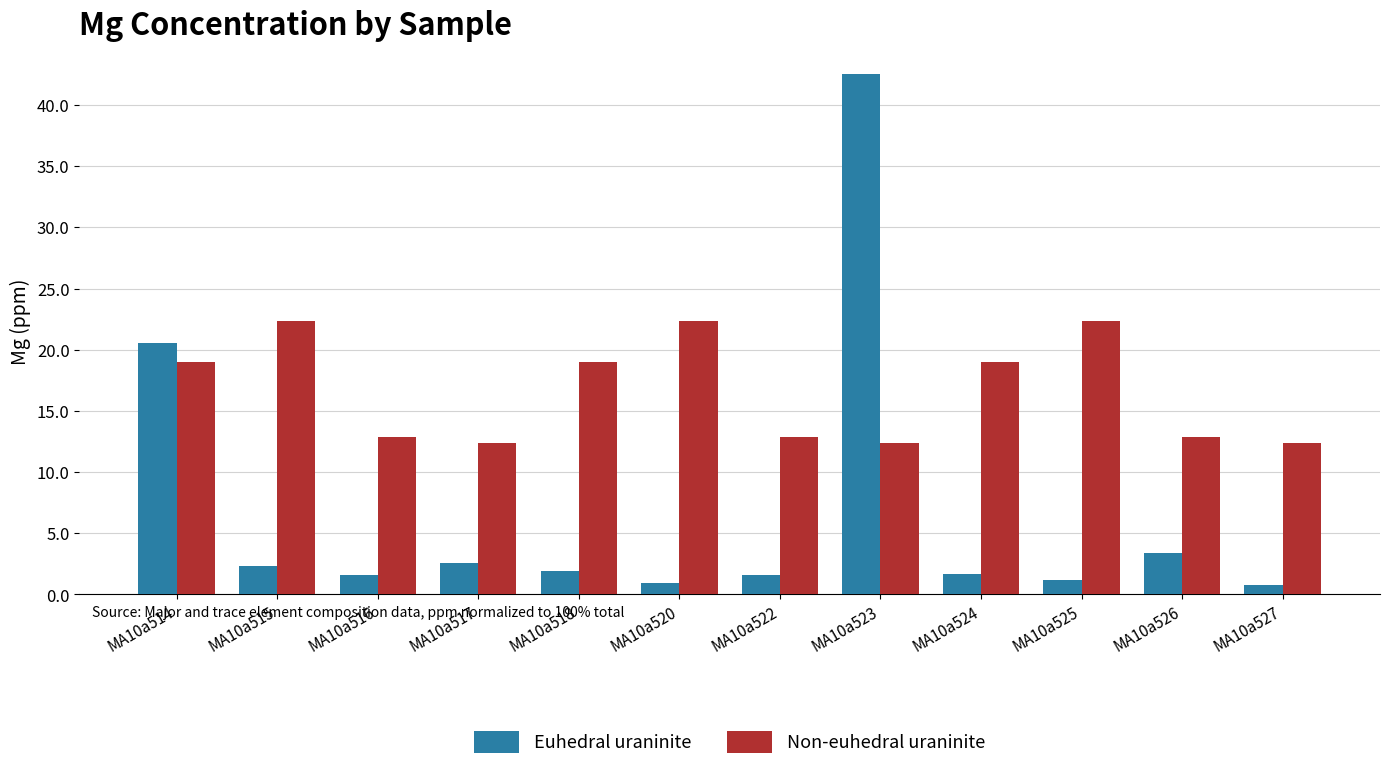

Are the bars grouped side by side (vs. stacked)?

Yes